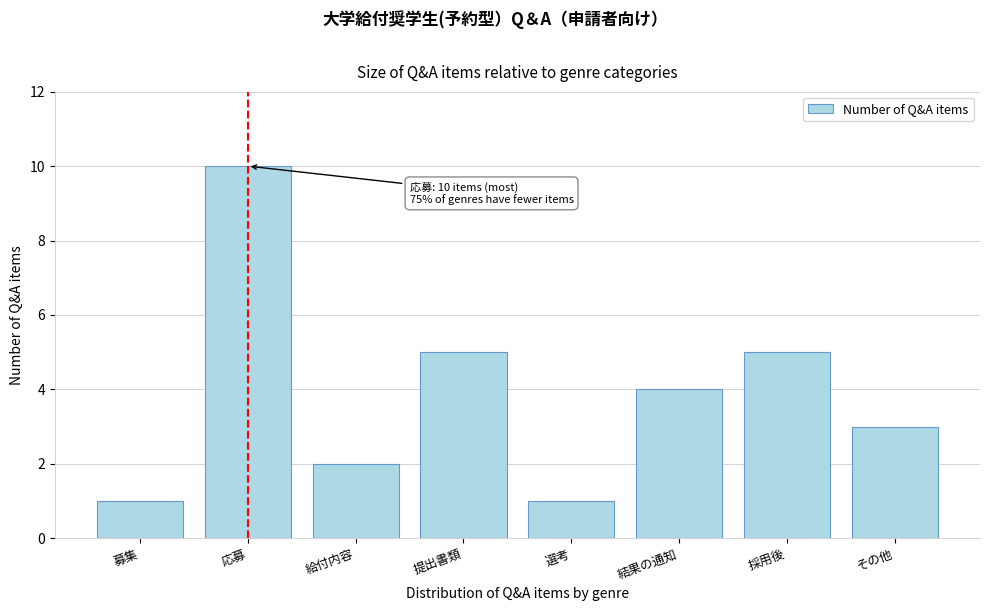

Reading right to left, what are all the values shown in this chart?

その他=3	採用後=5	結果の通知=4	選考=1	提出書類=5	給付内容=2	応募=10	募集=1